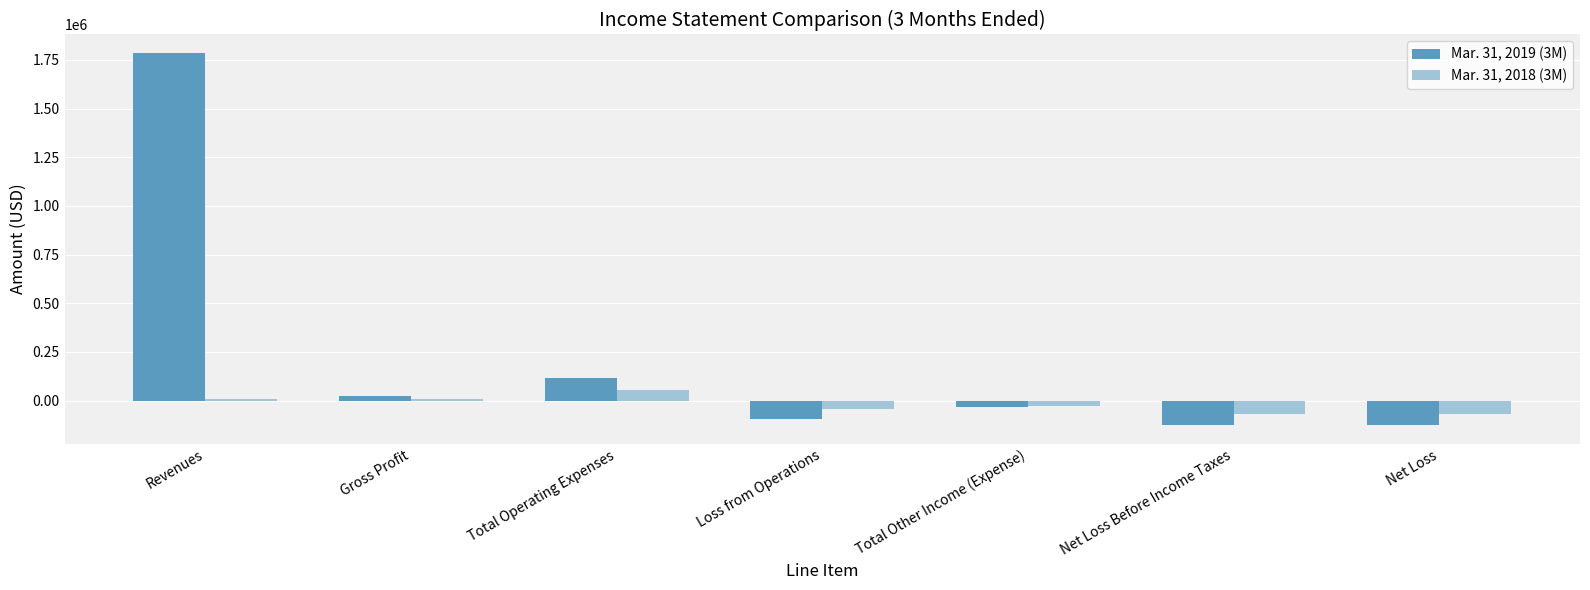

Which series has the largest total across all categories?

Mar. 31, 2019 (3M)